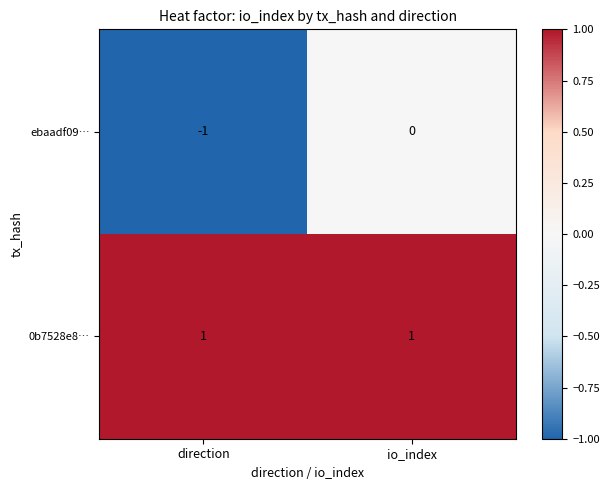

Which series has the largest total across all categories?

0b7528e8…